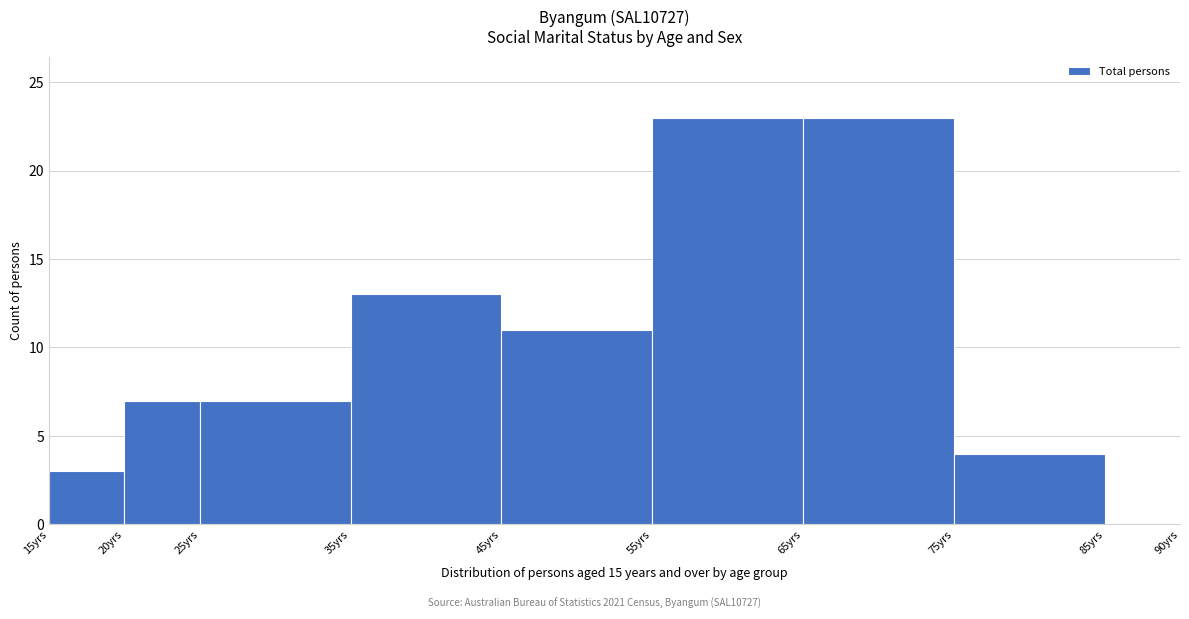

Reading left to right, transcribe this chart: for each bar, give the range it covers on the x-axis and its height. The values are not printed on the chart, so give them approximately, as read against the axis.

15 to 20: 3
20 to 25: 7
25 to 35: 7
35 to 45: 13
45 to 55: 11
55 to 65: 23
65 to 75: 23
75 to 85: 4
85 to 90: 0